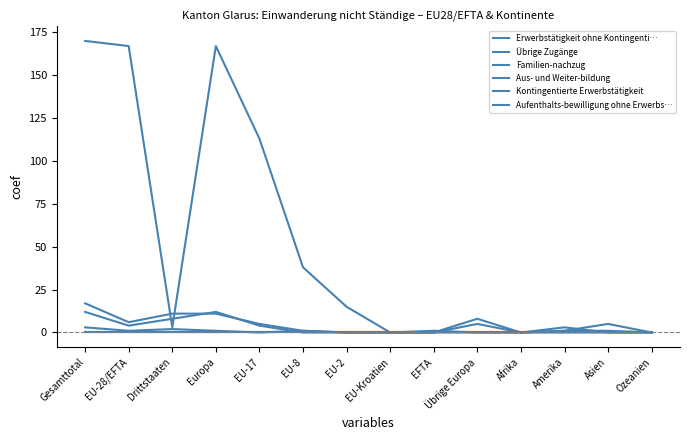

At how many categories does at least one series exceed 29?

5